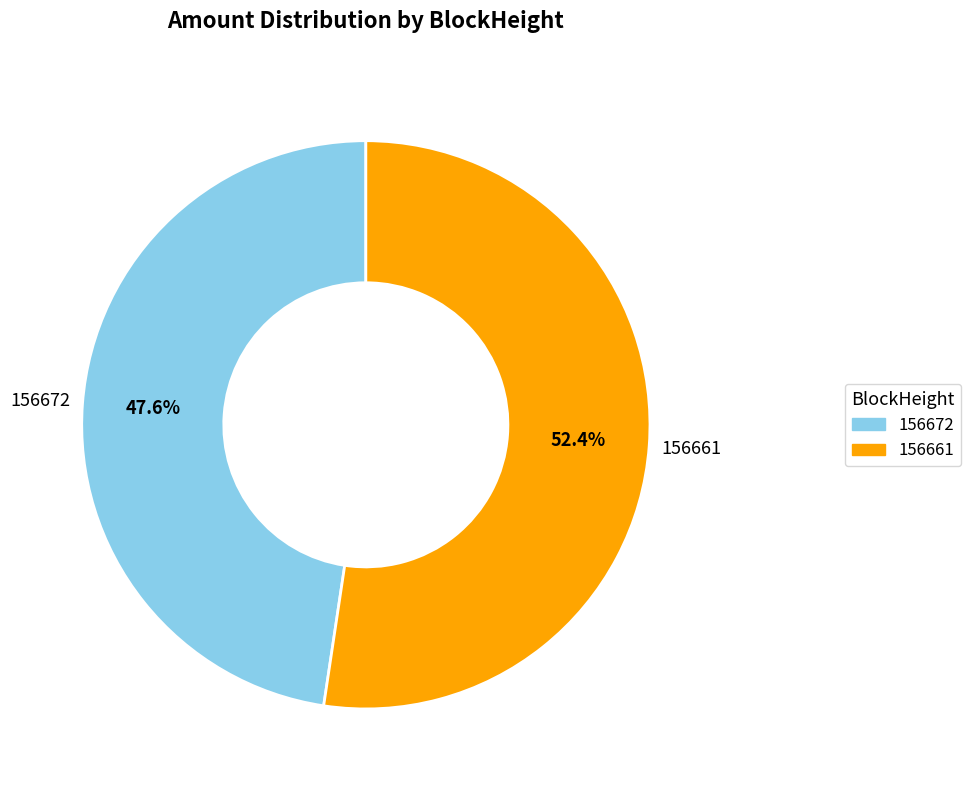

To the nearest percent, what is the difference between the 156672 and 156661 slice percentages?

5%